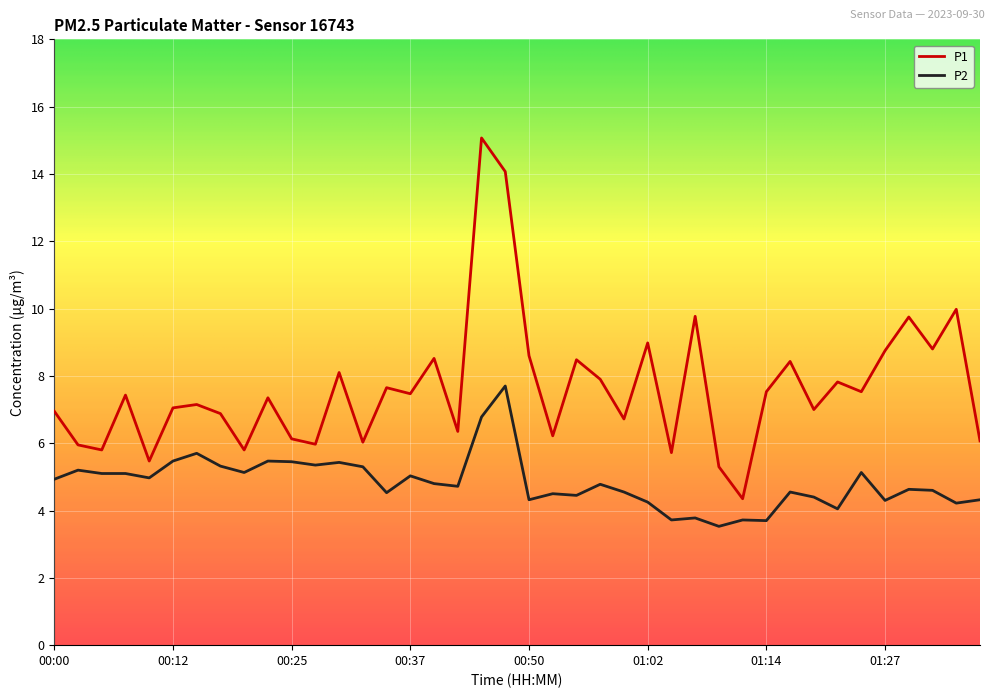

Which series has the largest range (max minus min)?

P1